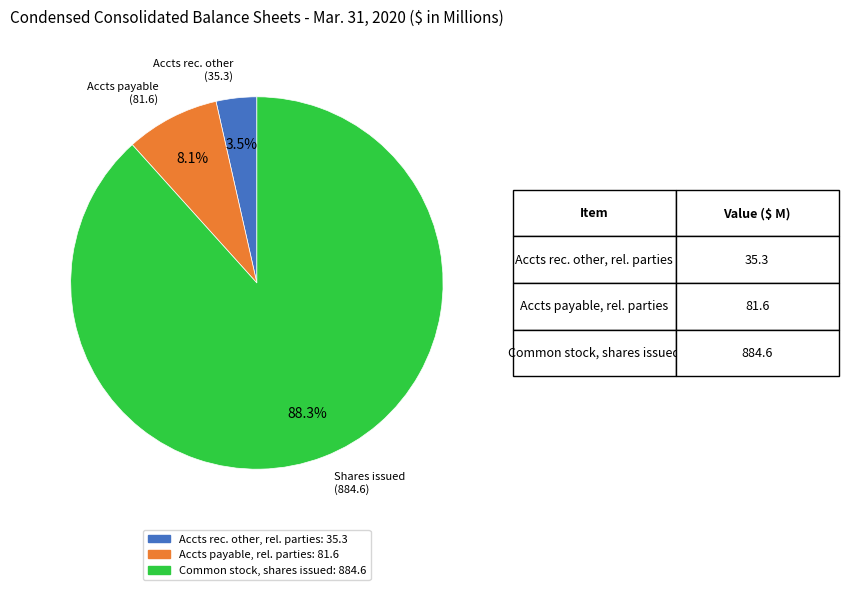

Is there a majority slice in this chart?

Yes